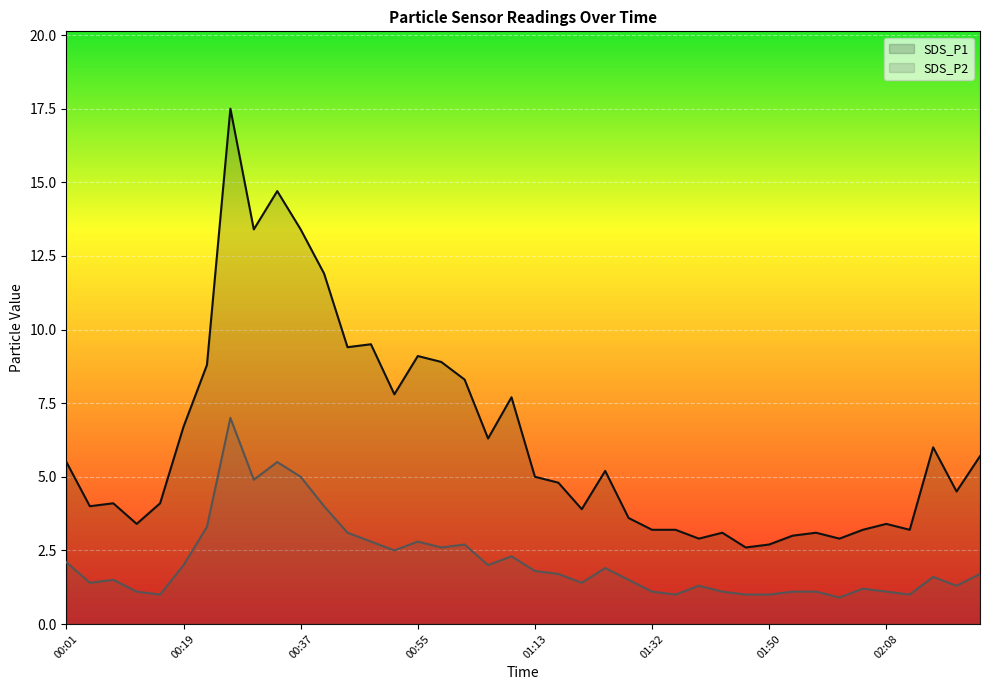

What is the greatest value displayed?

17.5